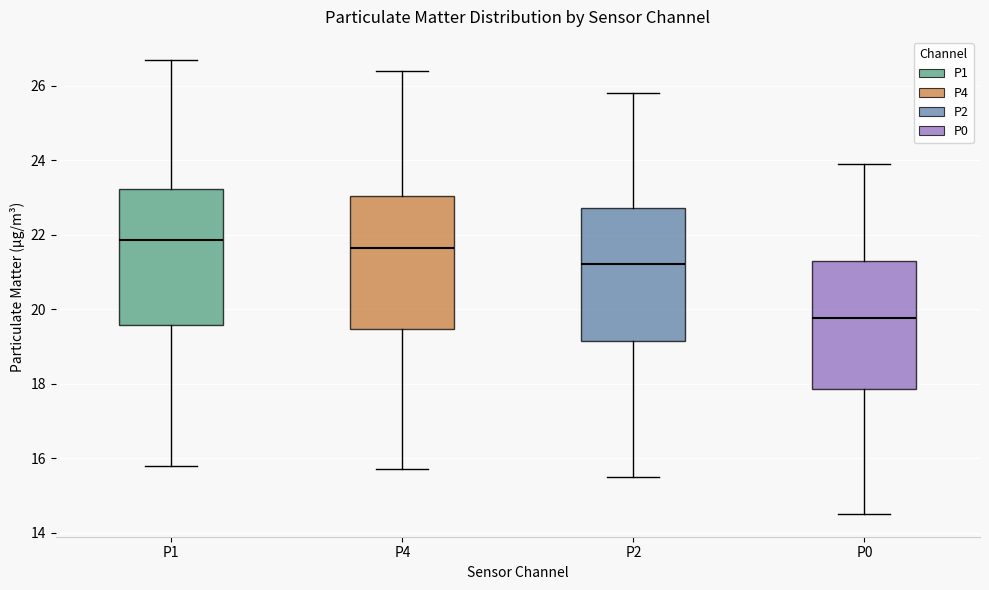

Where is the upper edge of the box for P4 on the y-axis? The values are not printed on the chart, so give them approximately, as read against the axis.

23.0